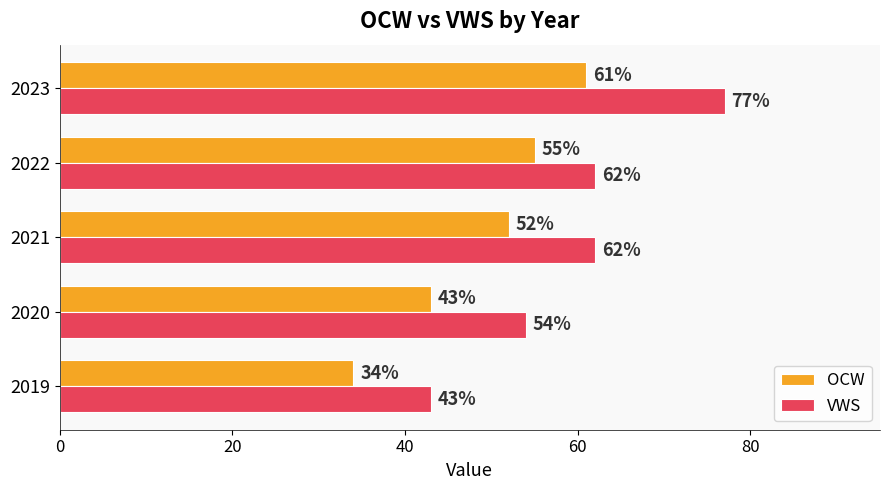

What is the average value of the OCW series?

49